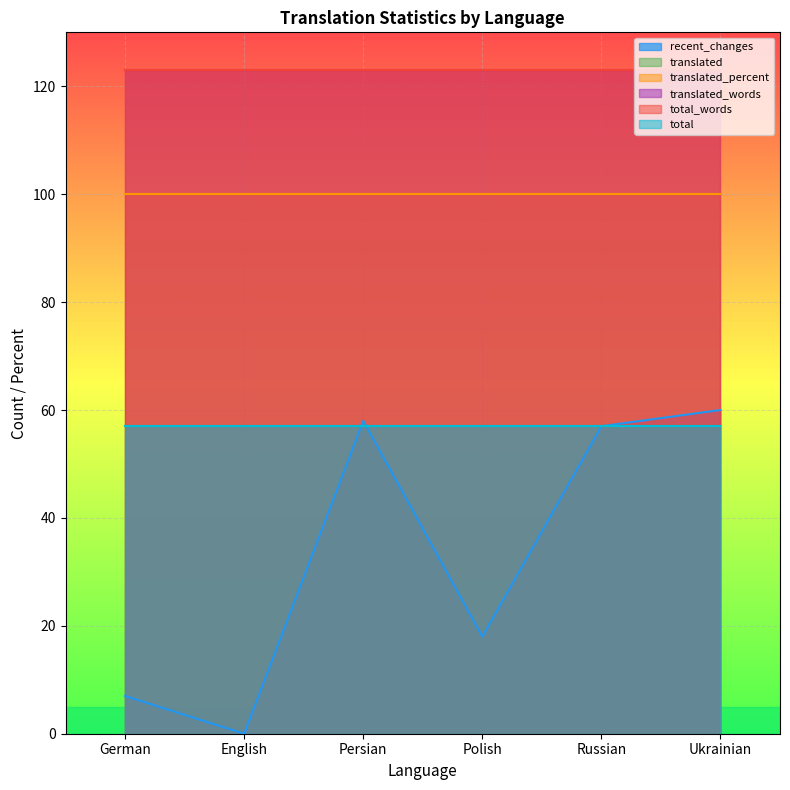

Which has a higher value, Persian or English?

Persian